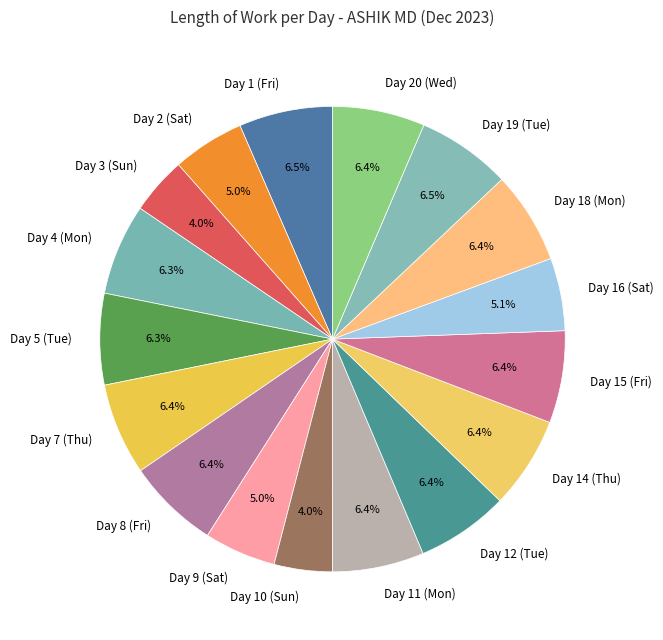

What percentage is the Day 3 (Sun) slice, to the nearest percent?

4%